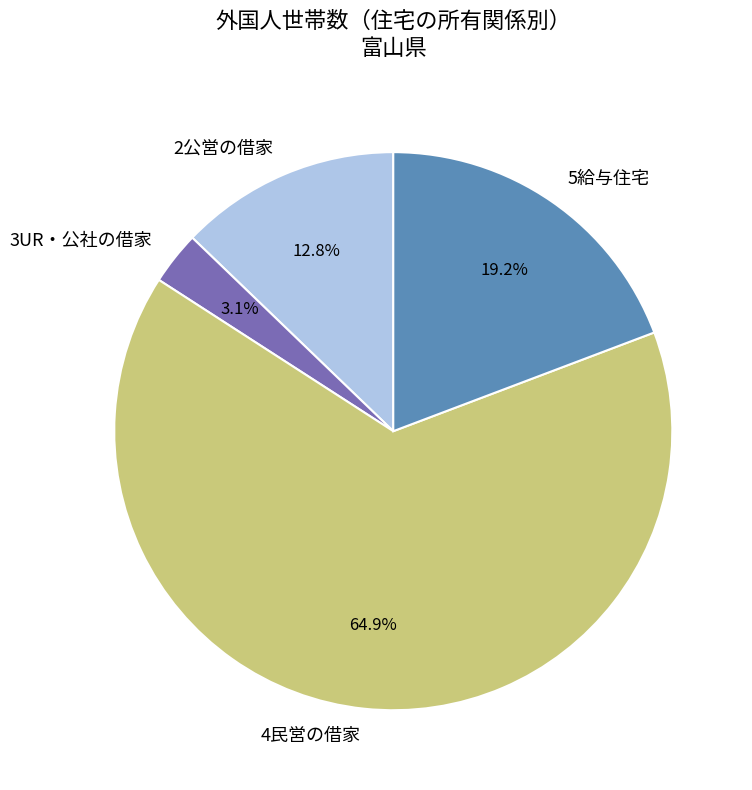

Is there a majority slice in this chart?

Yes